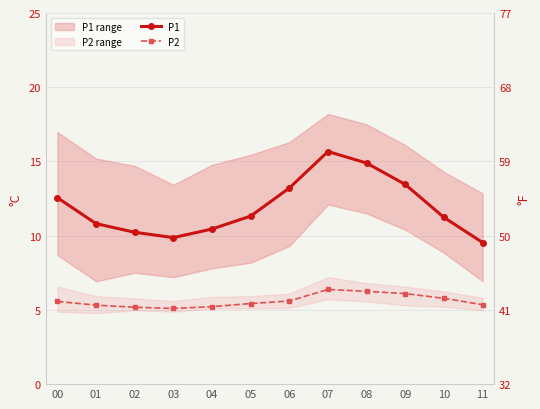

The P1 series shows 11.3 at 05. True or false?

True